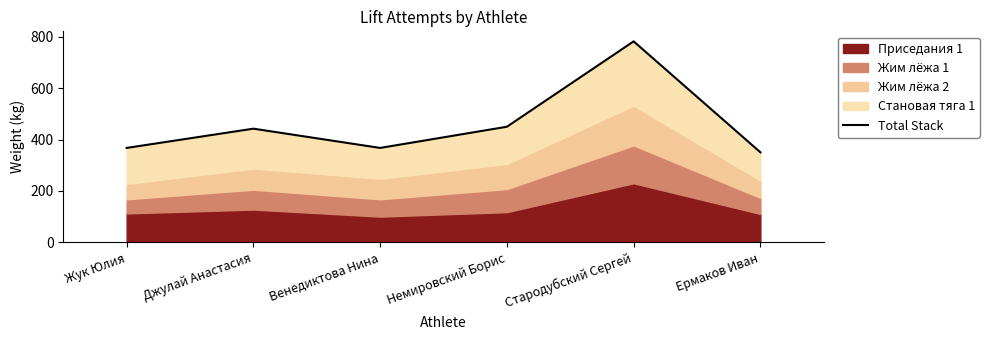

List the labels in order of value, smallest first.

Ермаков Иван, Жук Юлия, Венедиктова Нина, Джулай Анастасия, Немировский Борис, Стародубский Сергей